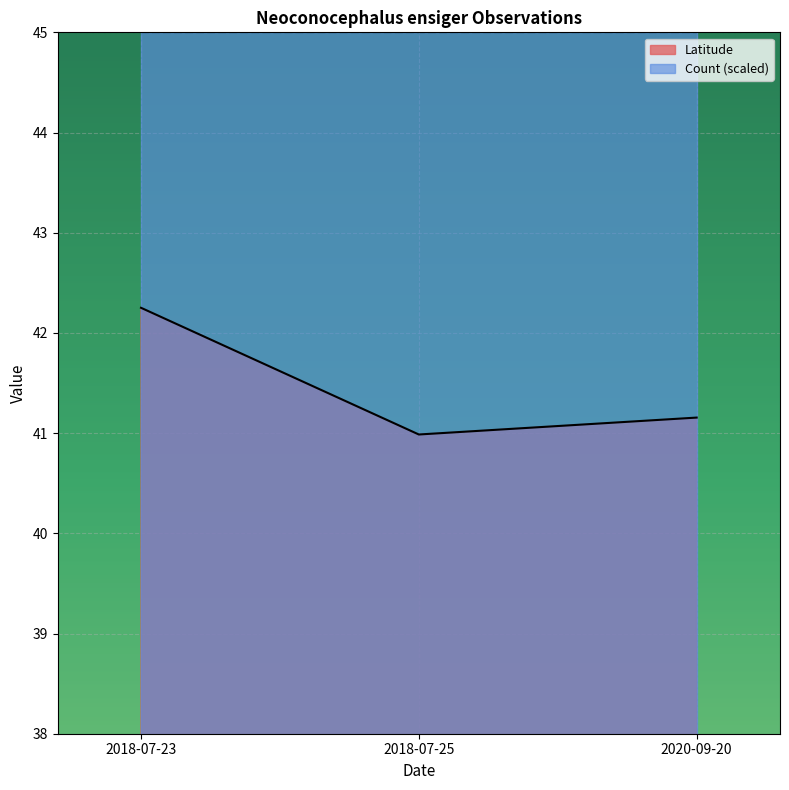

What is the average value?

41.5